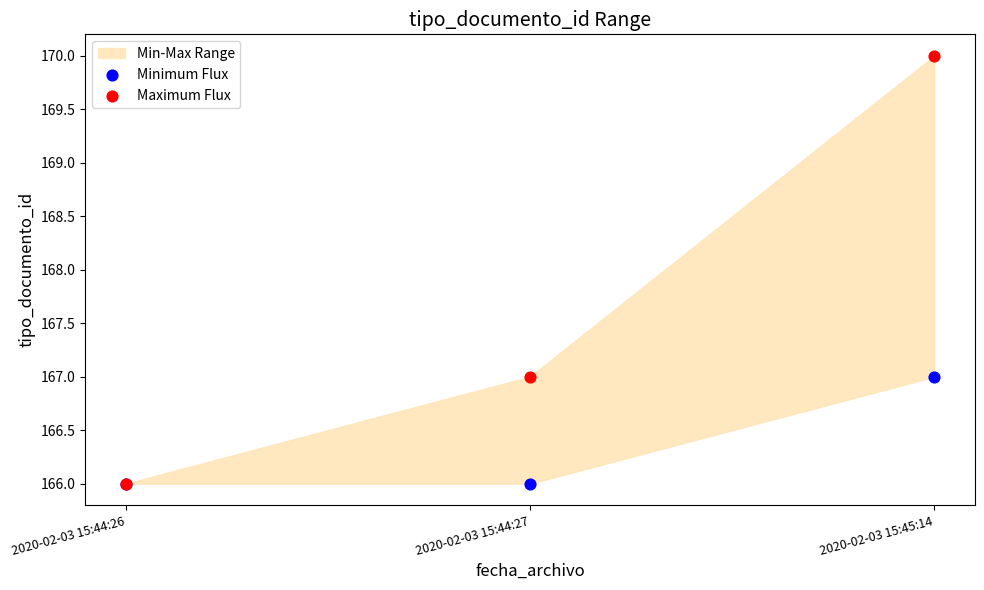

Which series contains the lowest Y value?

Minimum Flux